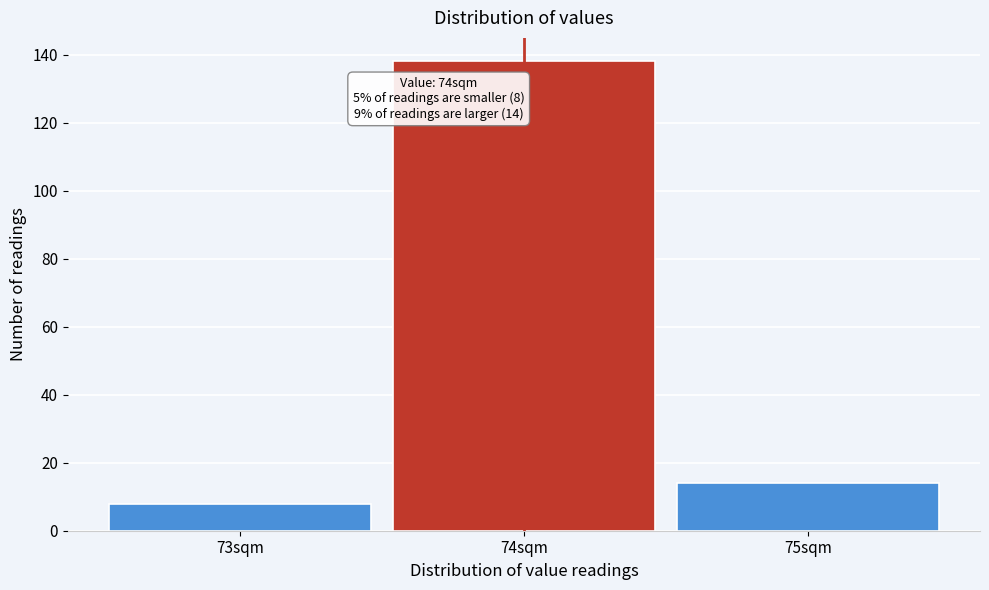

Over which range of the x-axis is the bar tallest?

73.5 to 74.5